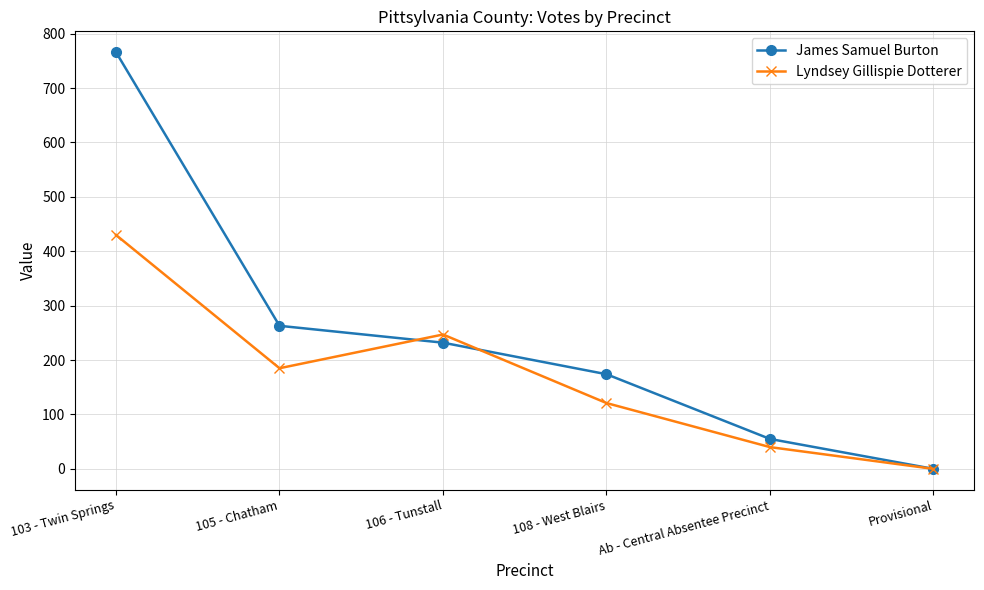

What is the difference between the James Samuel Burton values at 103 - Twin Springs and 106 - Tunstall?

534